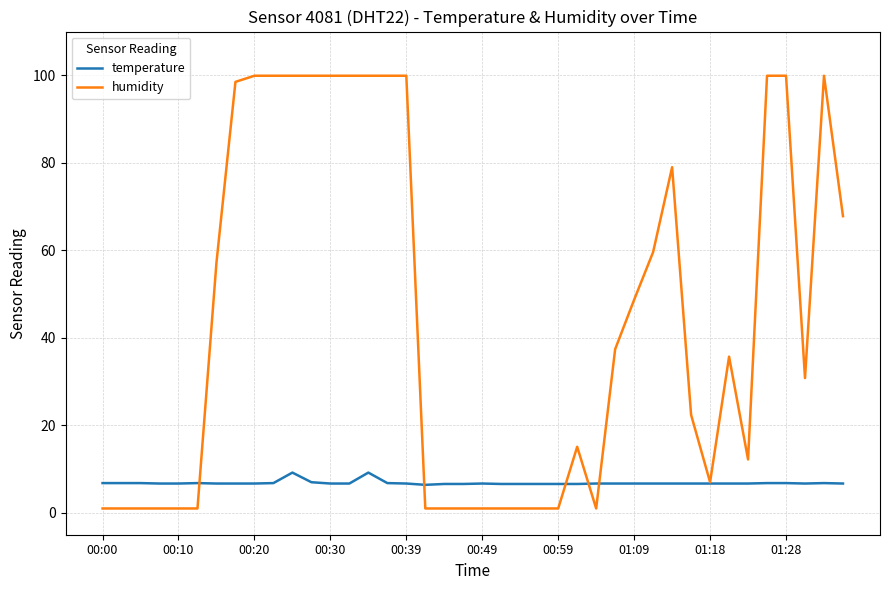

After their last crossing, which series has the higher values: humidity or temperature?

humidity